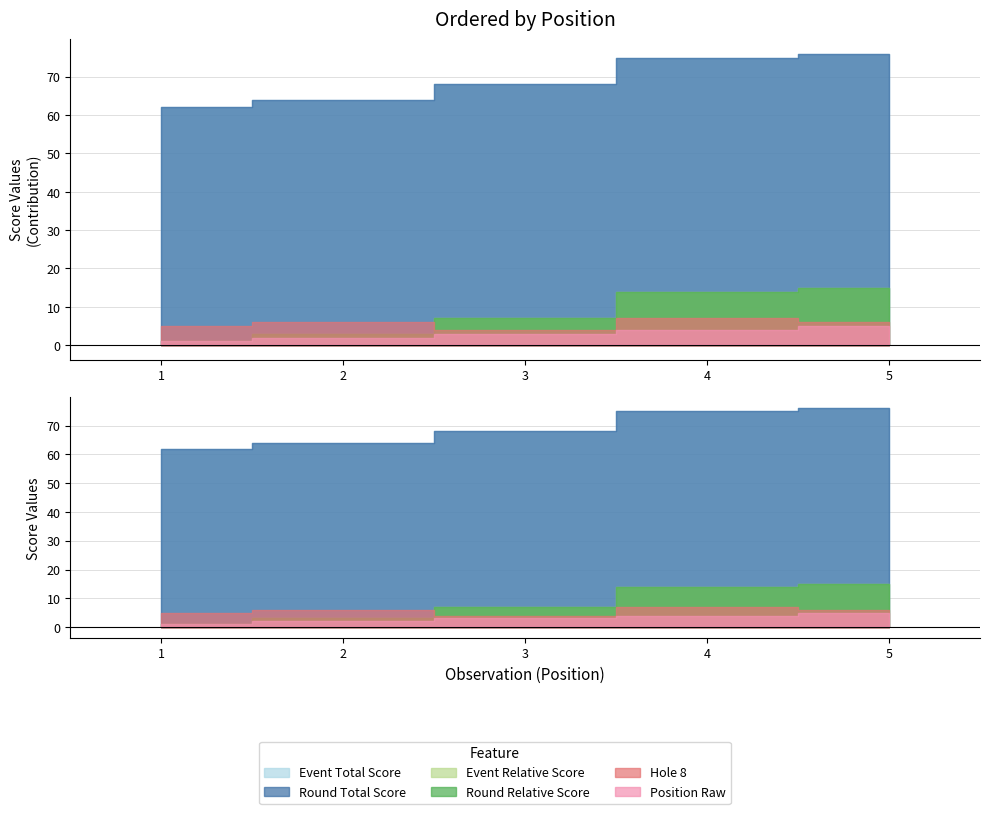

List the labels in order of position_raw value, largest first.

5, 4, 3, 2, 1